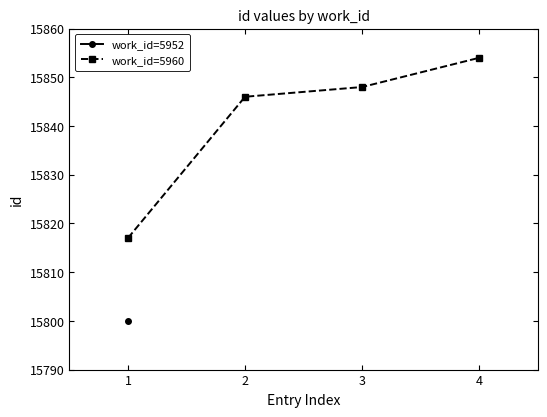

The value at 1 is 24055. True or false?

False